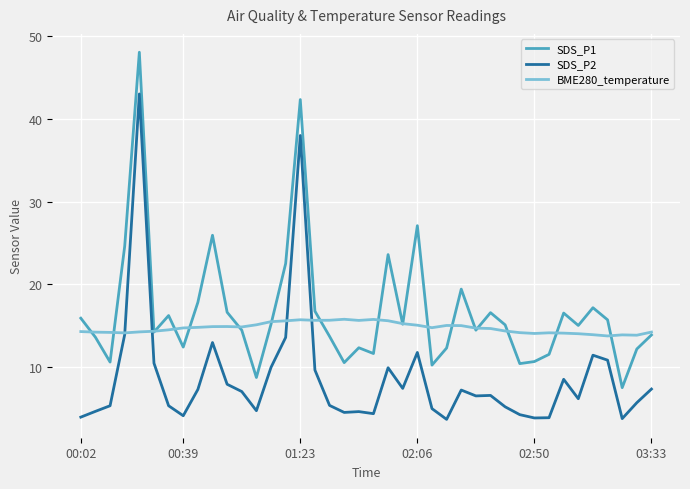

True or false: SDS_P2 and SDS_P1 cross at least once.

False